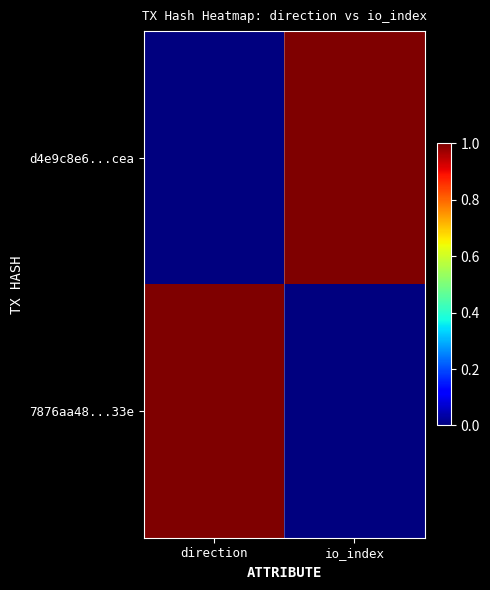

How many categories are shown in the chart?

2